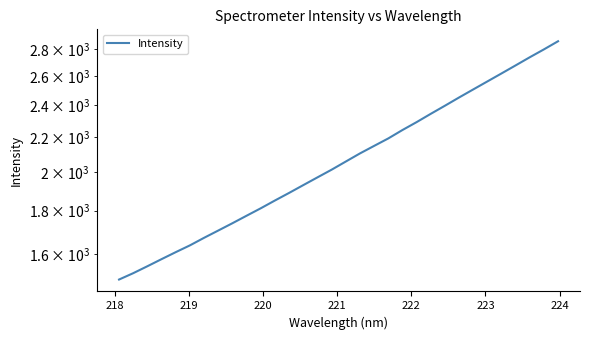

How many values exceed 2058?

16